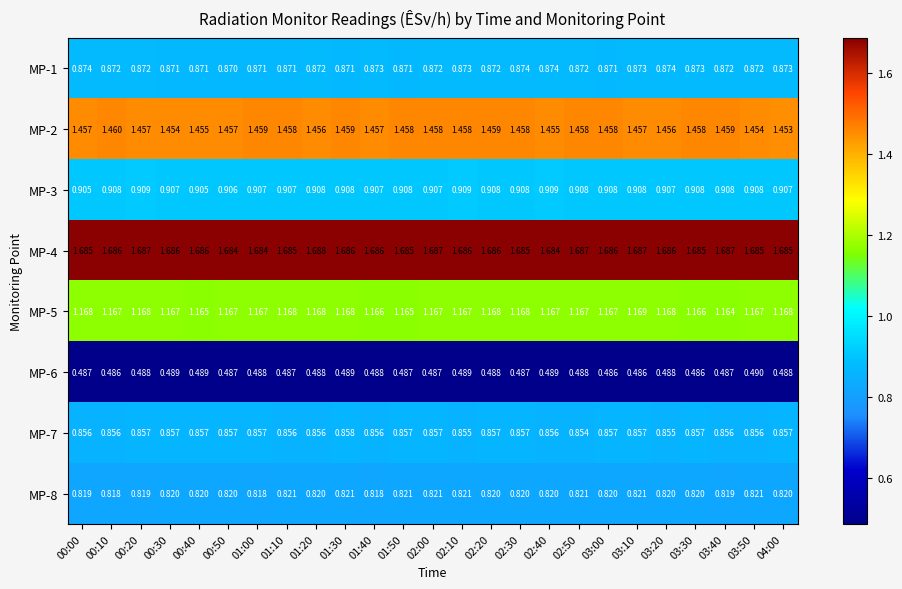

Is the value of MP-6 at 02:00 greater than the value of MP-4 at 03:10?

No